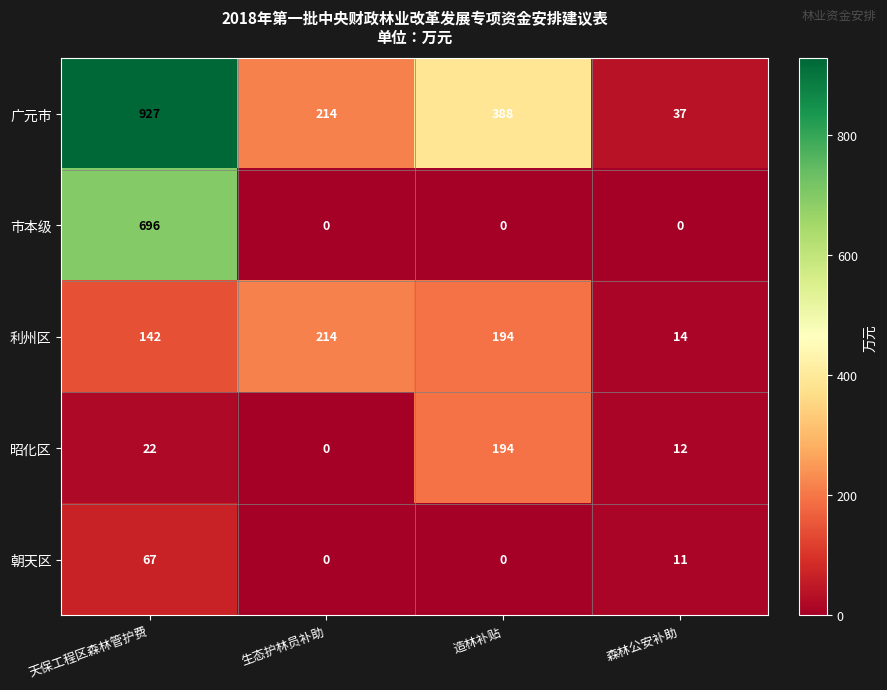

What is the difference between the highest and lowest values at 造林补贴?

388